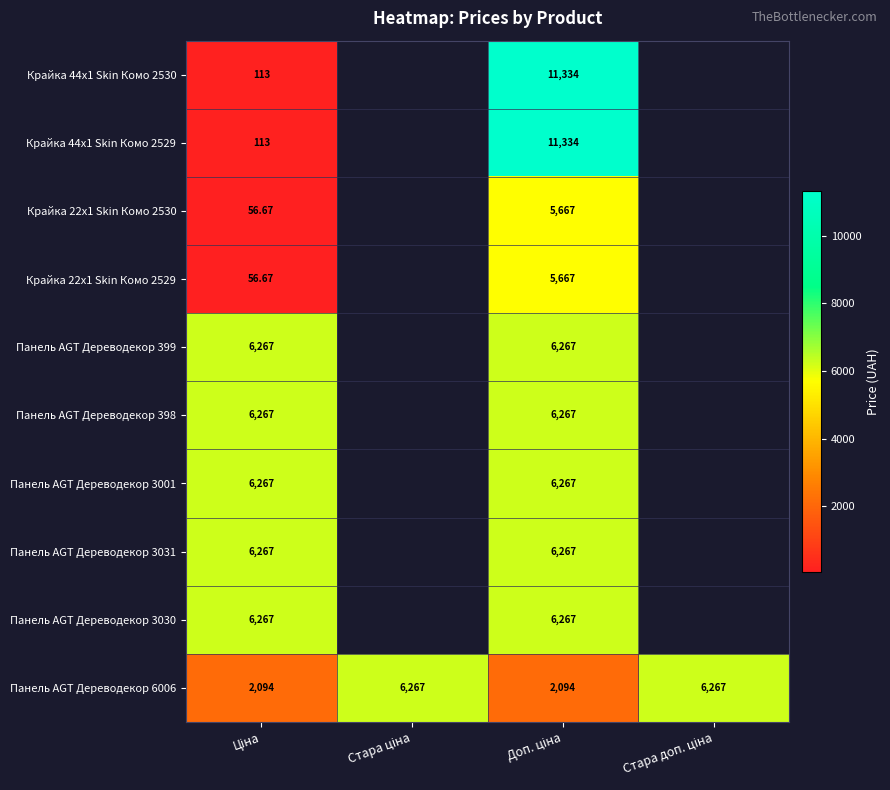

Which series has the largest total across all categories?

Панель AGT Дереводекор 6006